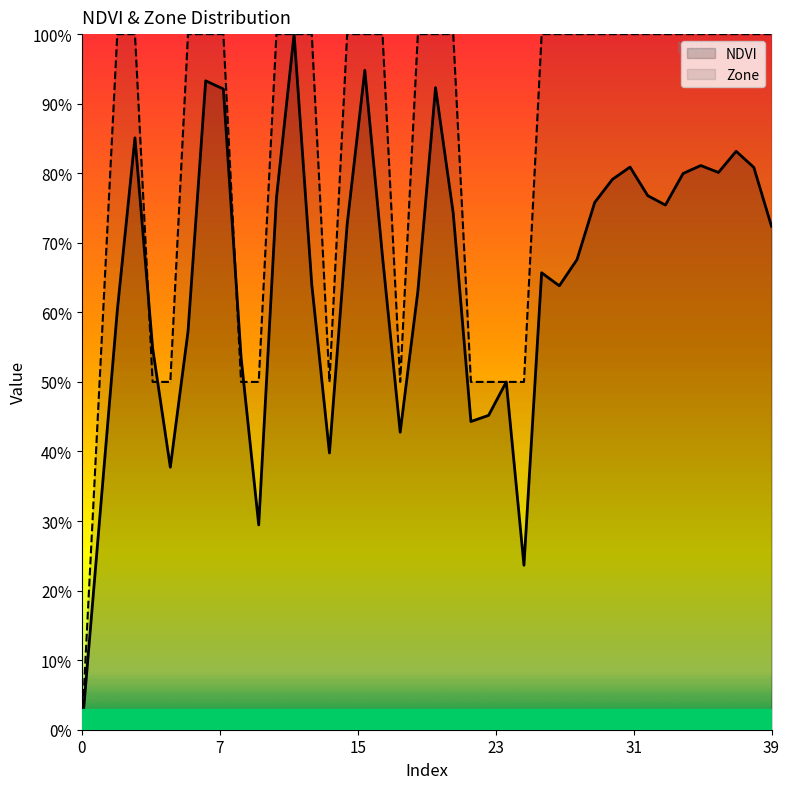

At how many categories does at least one series exceed 0?

39